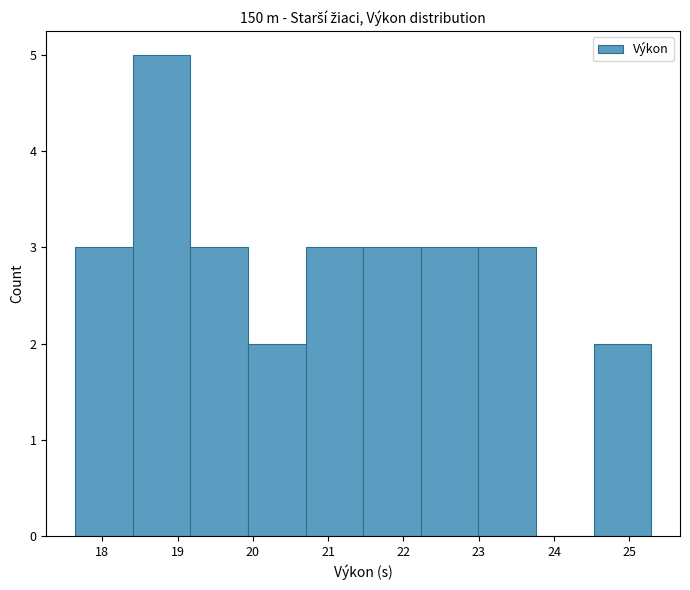

Over which range of the x-axis is the bar tallest?

18.4 to 19.2